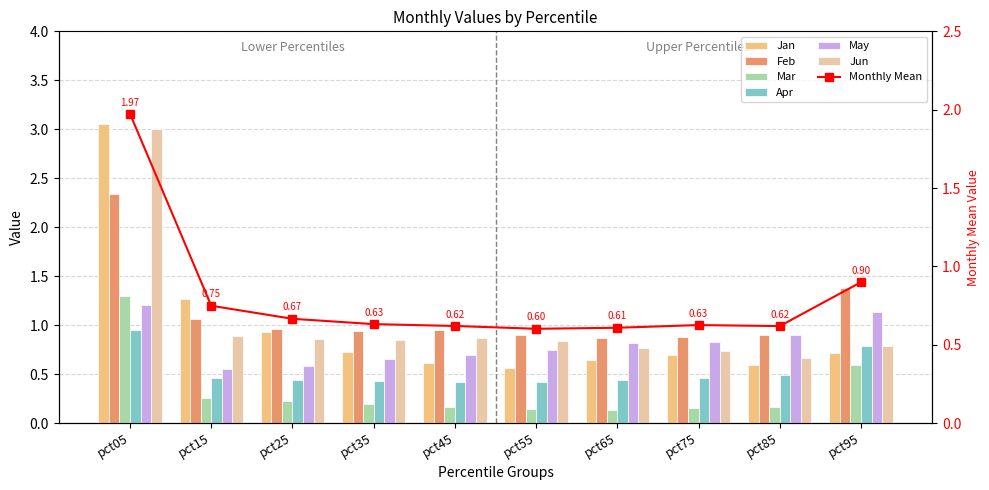

What is the minimum value shown in the chart?

0.1